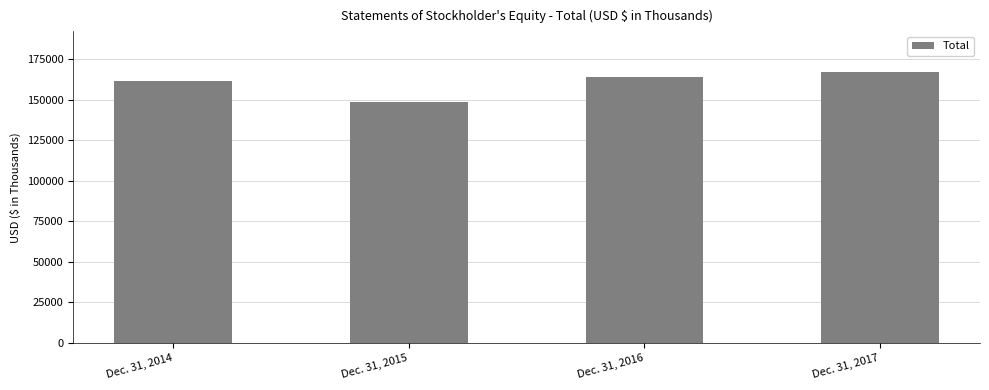

List the labels in order of value, smallest first.

Dec. 31, 2015, Dec. 31, 2014, Dec. 31, 2016, Dec. 31, 2017